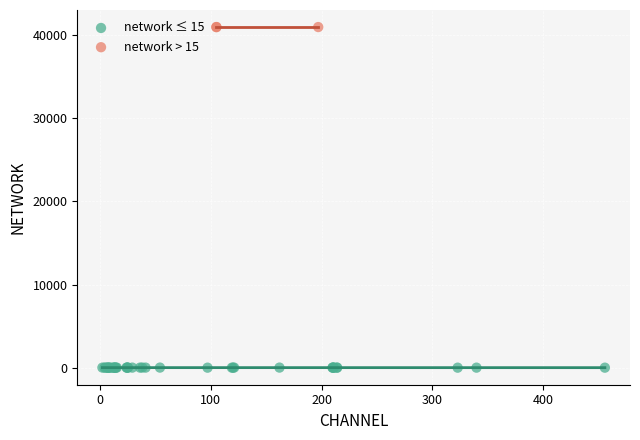

Which series contains the highest Y value?

network > 15